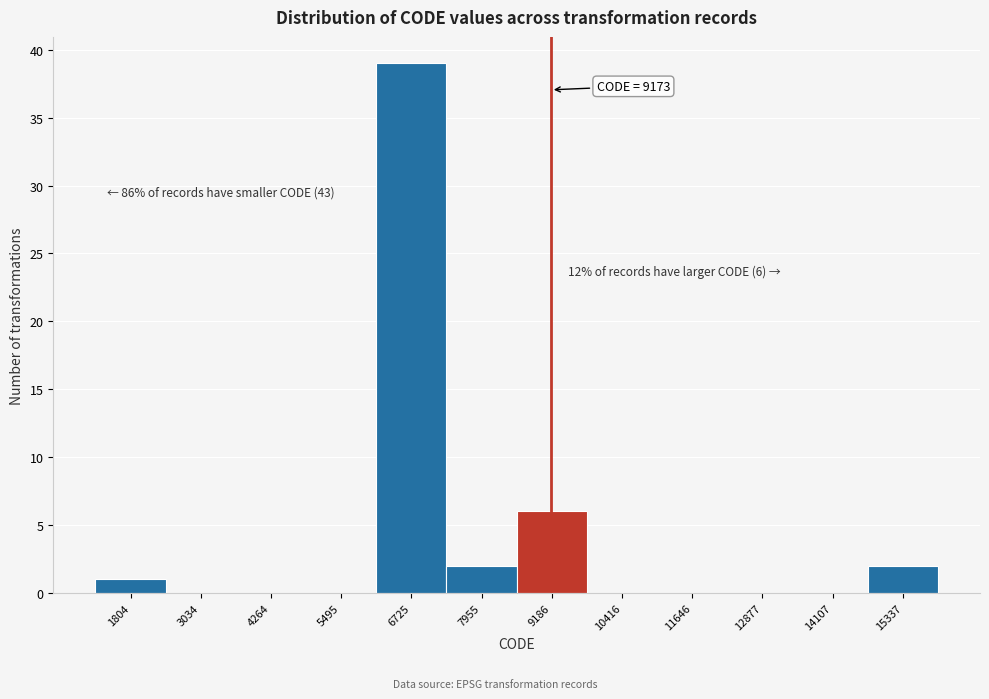

Which range on the x-axis has the tallest bar?

6200 to 7400